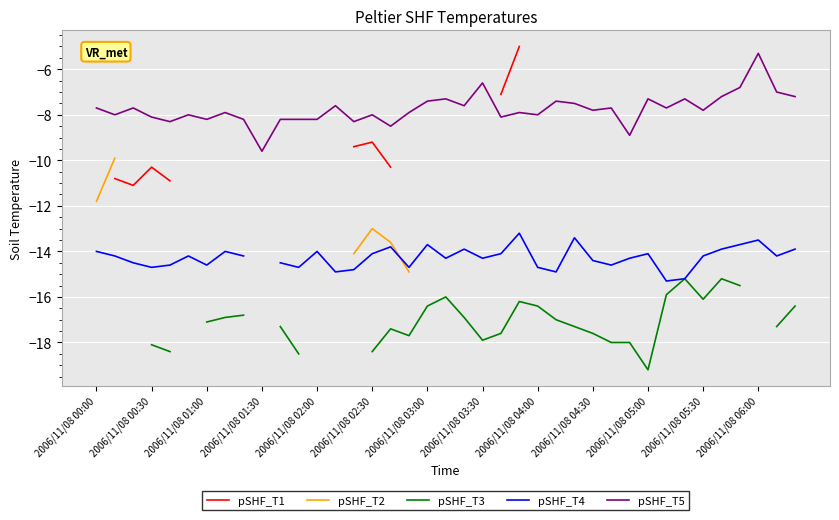

Is it true that pSHF_T5 equals -12.5 at 2006/11/08 00:00?

False